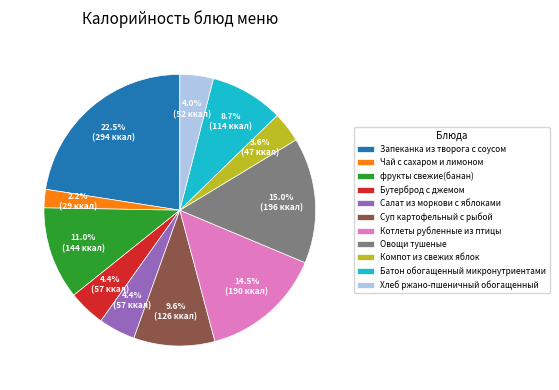

What percentage is NOT represented by Хлеб ржано-пшеничный обогащенный?

96.0%